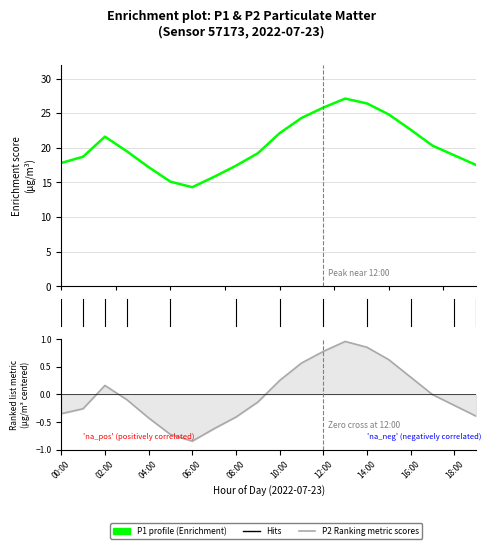

At which label does P2 first exceed 0?

02:00